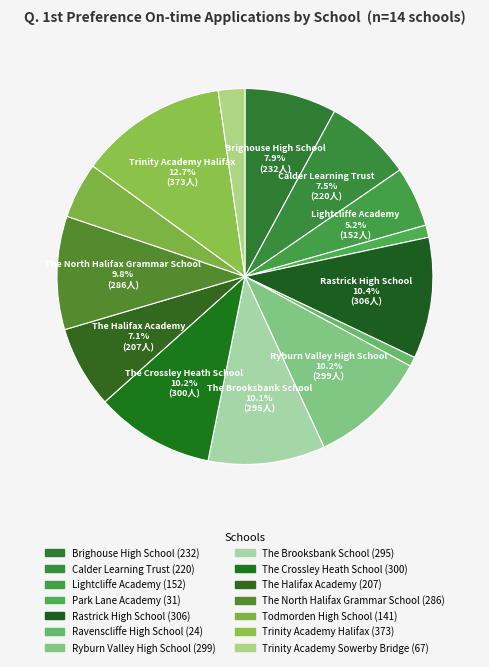

True or false: Trinity Academy Halifax accounts for 13% of the total.

True